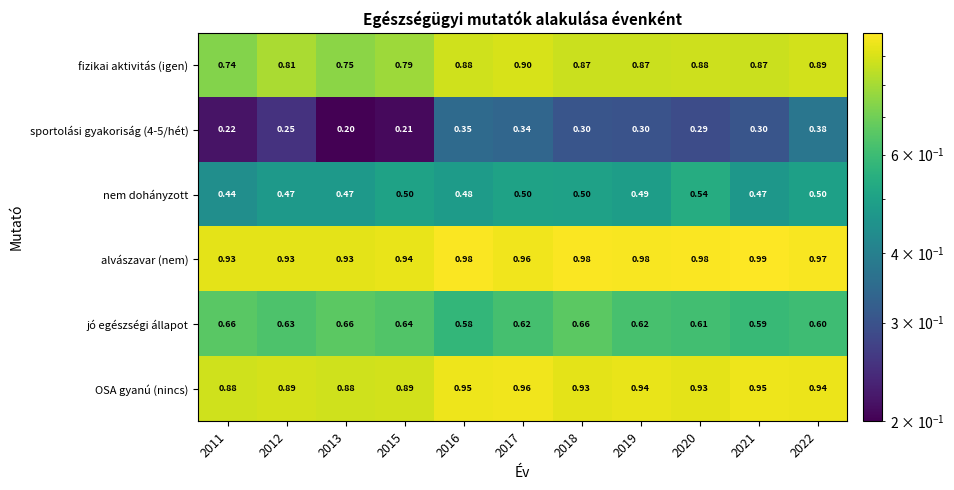

Rank the series by their maximum value, from lowest to highest.

sportolási gyakoriság (4-5/hét), nem dohányzott, jó egészségi állapot, fizikai aktivitás (igen), OSA gyanú (nincs), alvászavar (nem)